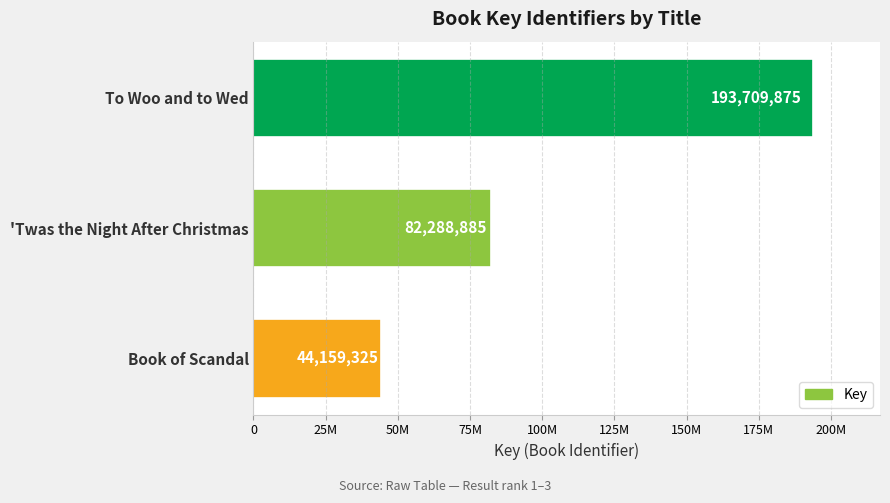

Does the chart contain any negative values?

No